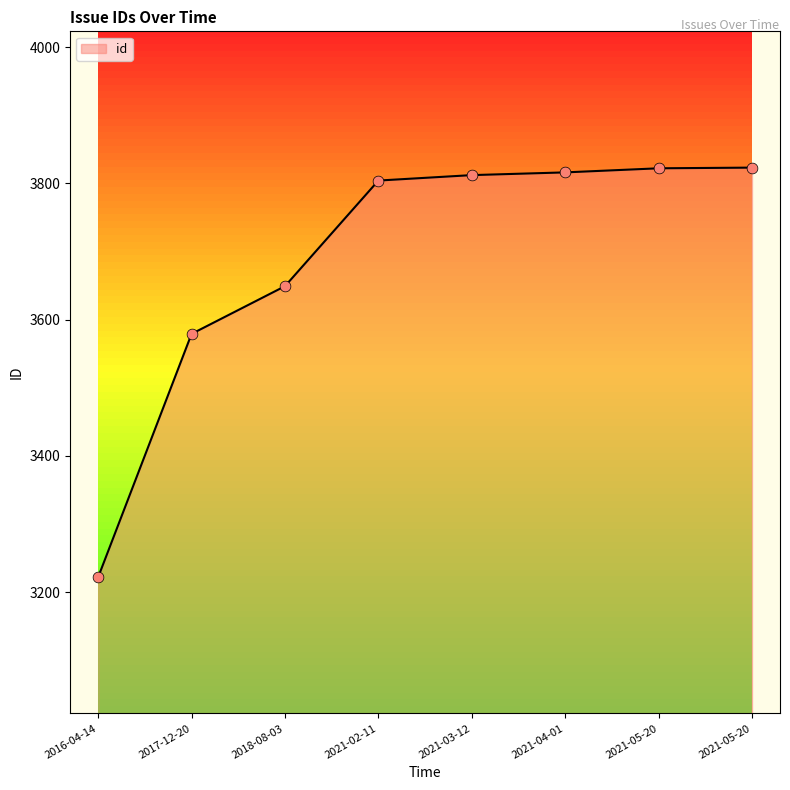

What is the change in value from 2016-04-14 to 2021-05-20?

+601